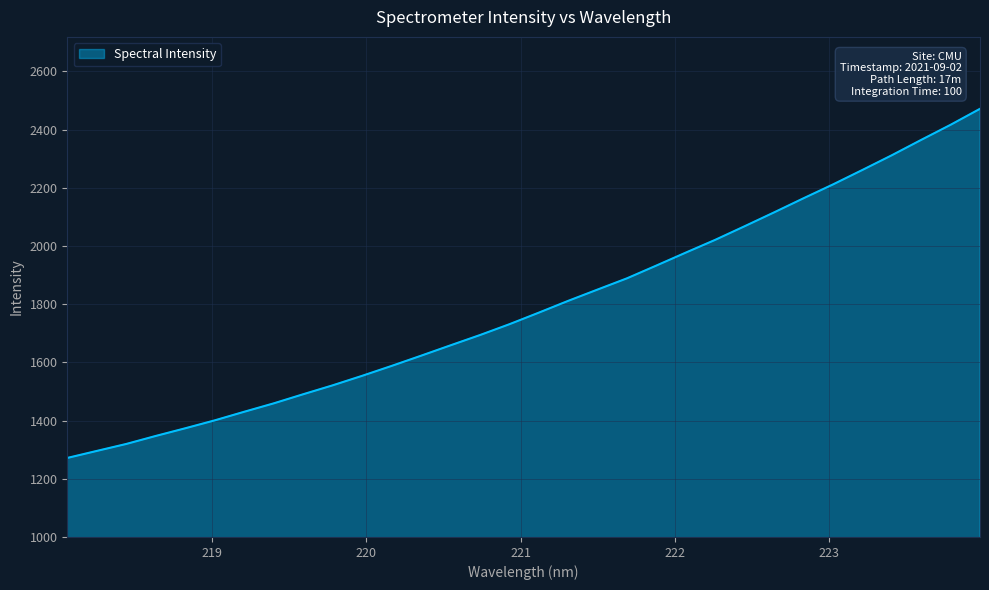

What is the difference between the maximum and minimum values?

1199.8